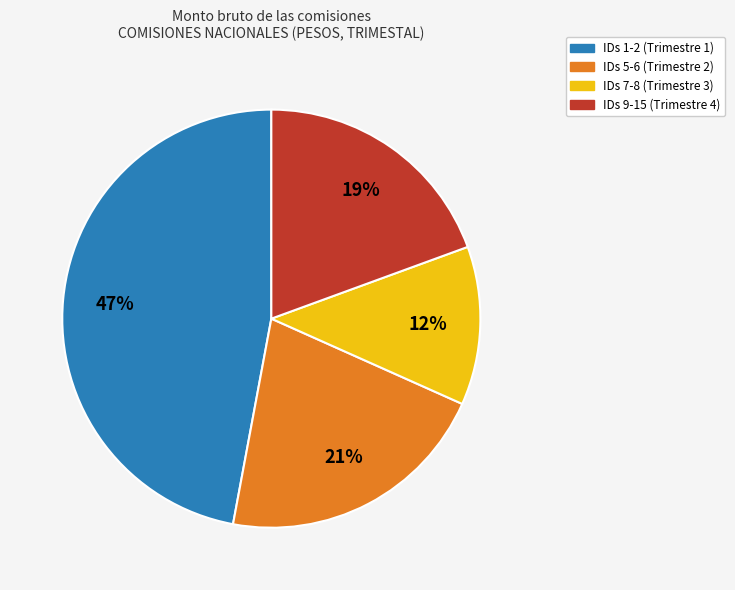

How many slices are in this pie chart?

4